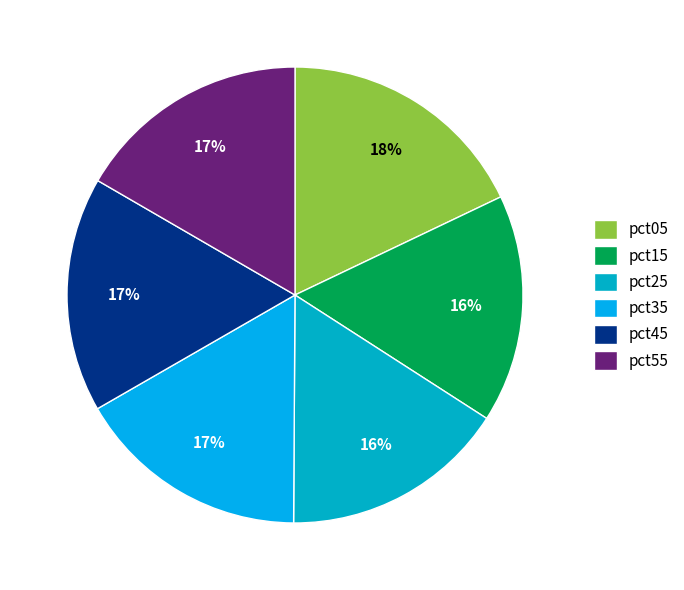

Rank the categories by value from highest to lowest.

pct05, pct45, pct55, pct35, pct15, pct25